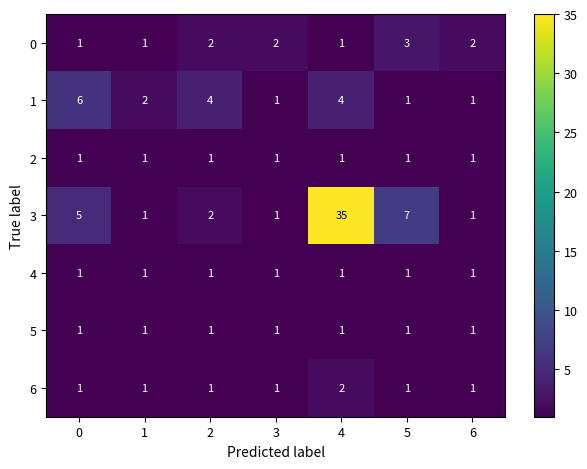

The value of 2 at 6 is 1. True or false?

True